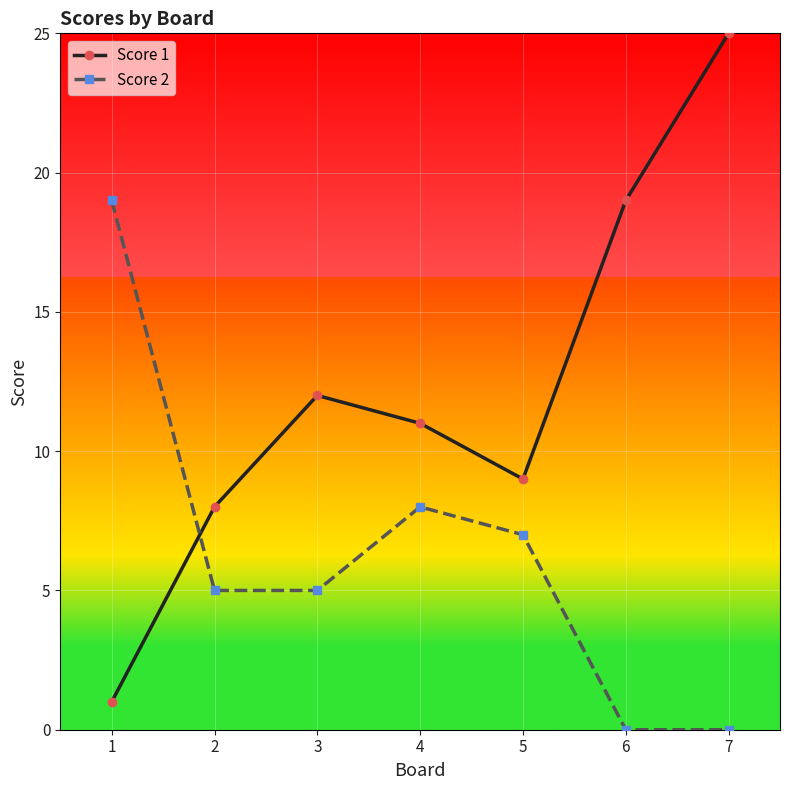

Does the chart display data point markers on the line(s)?

Yes